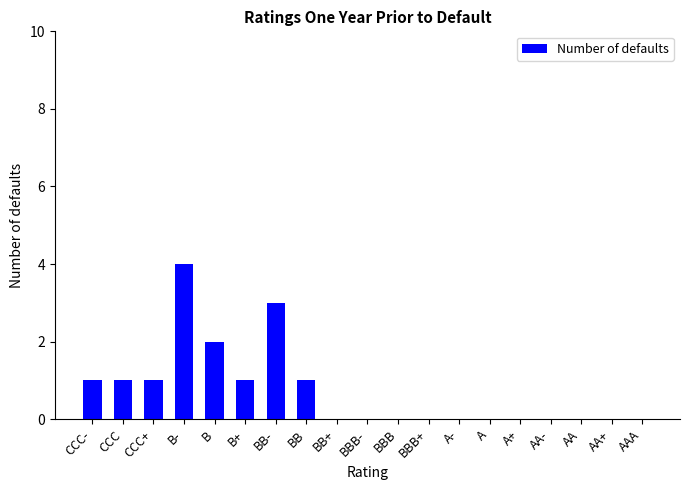

What is the sum of all values?

14